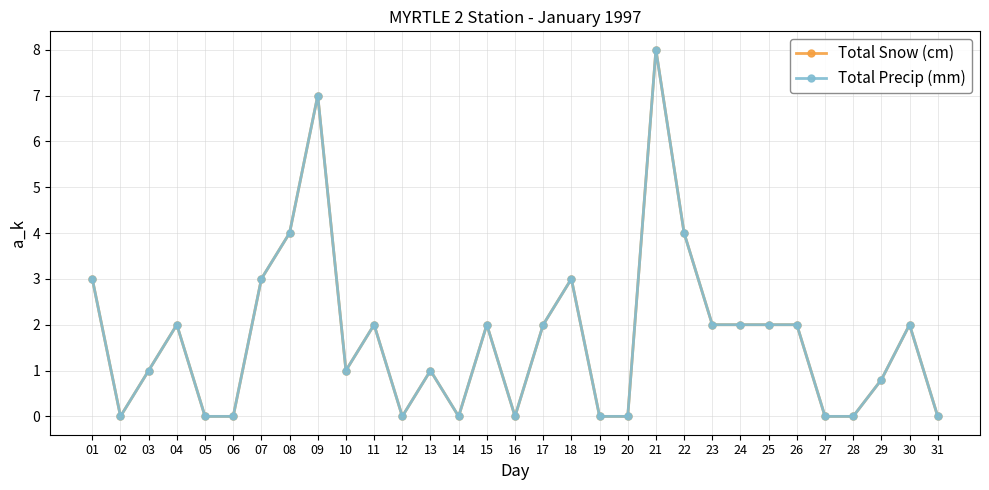

What are all the series names shown in the legend?

Total Snow (cm), Total Precip (mm)